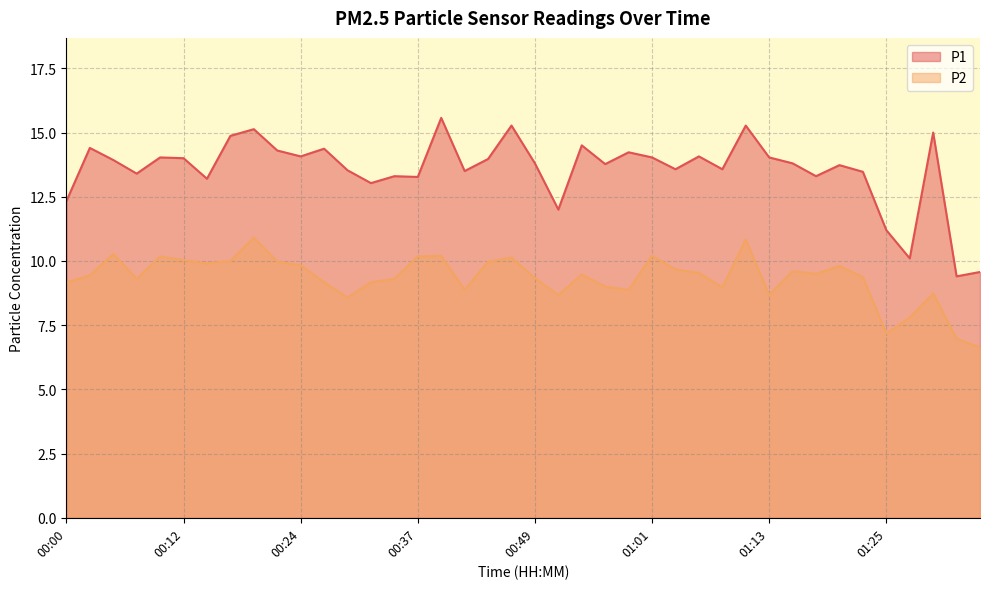

What are all the series names shown in the legend?

P1, P2